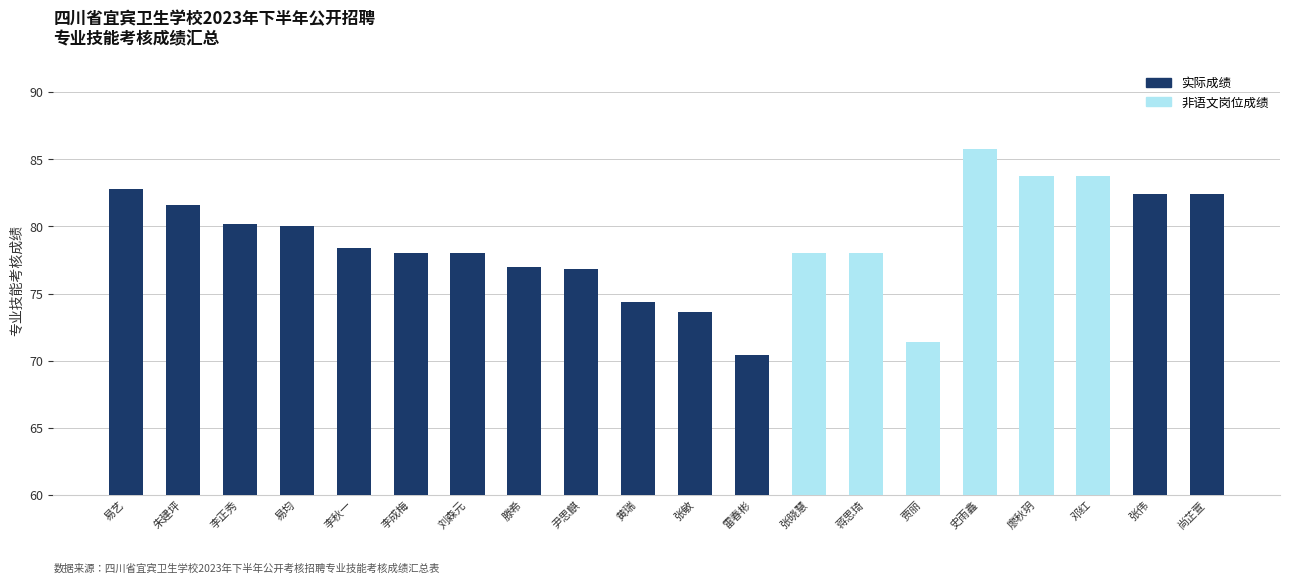

List the labels in order of value, smallest first.

雷春彬, 贾丽, 张敏, 黄瑞, 尹思麒, 滕希, 李成梅, 刘森元, 张晓慧, 蒋思琦, 李秋一, 易均, 李正秀, 朱建坪, 张伟, 尚芷萱, 易艺, 廖秋玥, 邓红, 史雨鑫